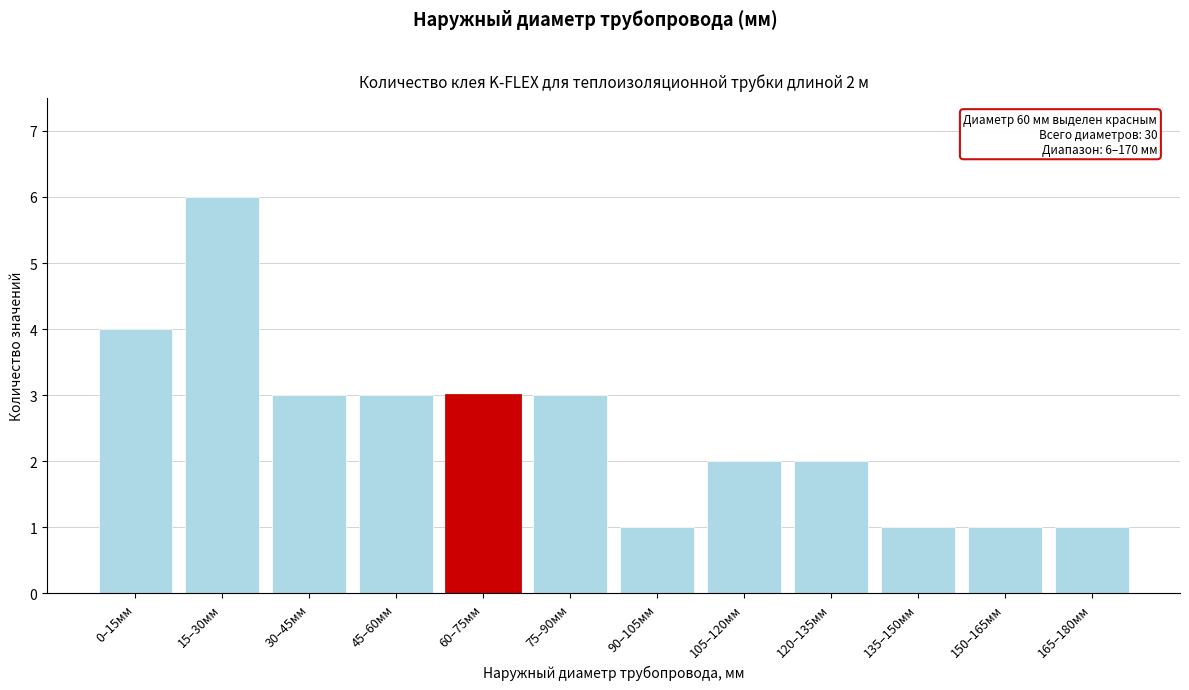

Reading left to right, extract all data points from this chart.

4	6	3	3	3	3	1	2	2	1	1	1